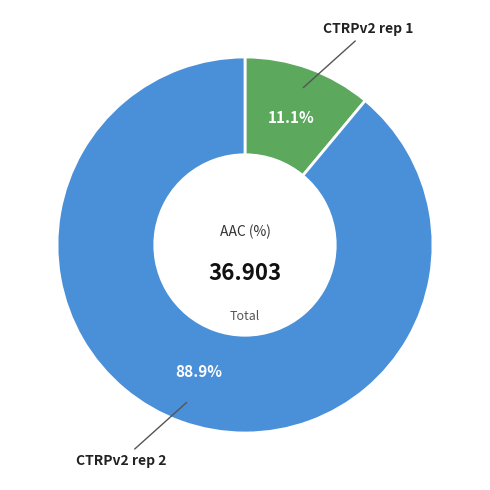

Is there any slice that represents more than half of the pie?

Yes